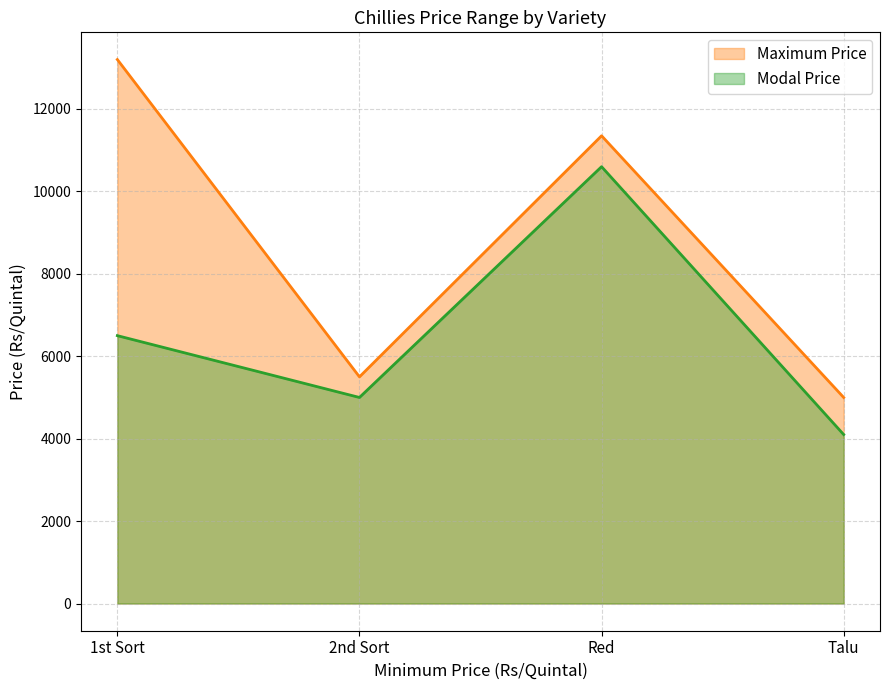

Which category has the lowest value across all series?

Talu